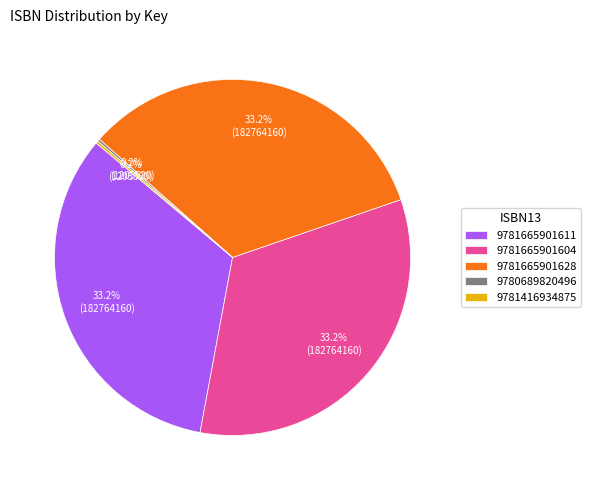

Is 9781665901604 the majority of the pie?

No